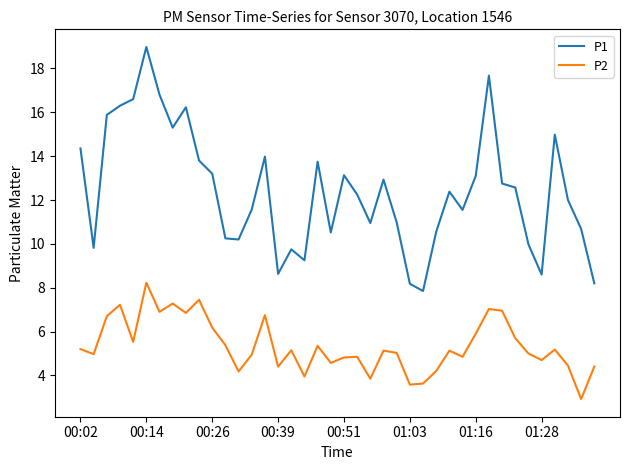

What are all the series names shown in the legend?

P1, P2